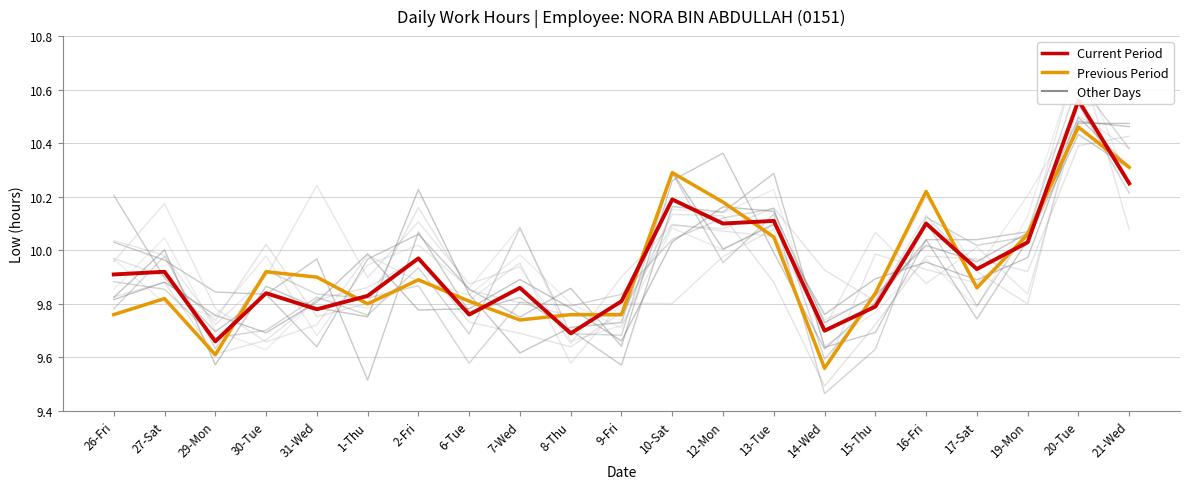

In Previous Period, how many points are higher than both neighbors (excluding endpoints)?

6